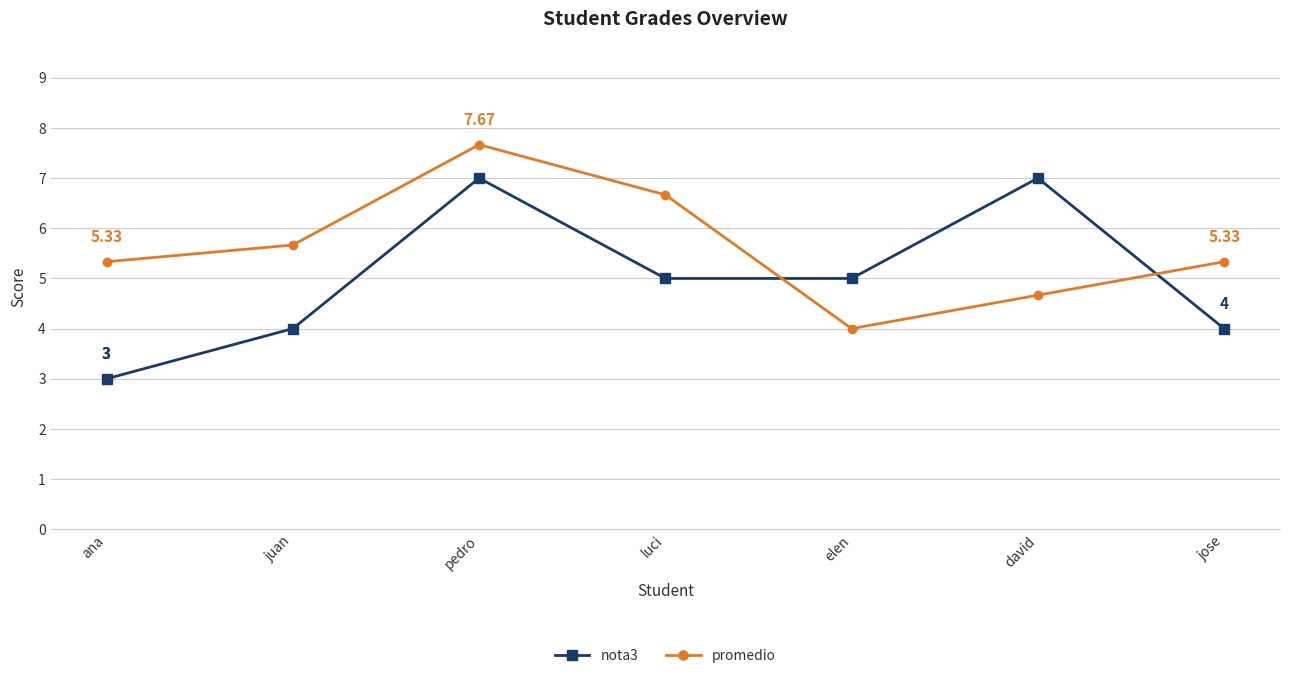

What is the sum of the nota3 values at luci and ana?

8.0